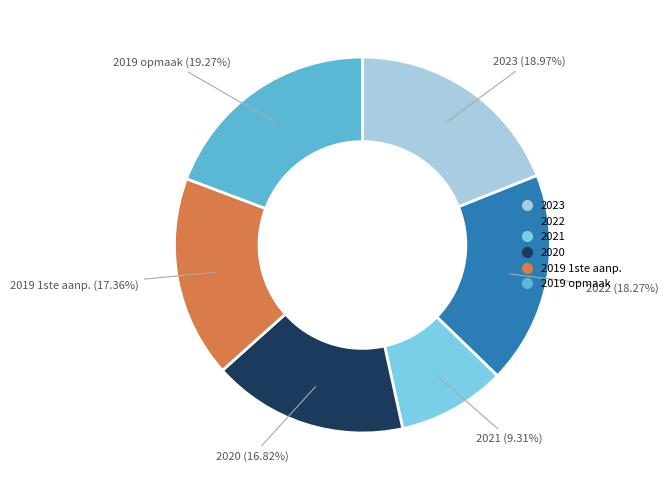

Does any single category account for the majority?

No